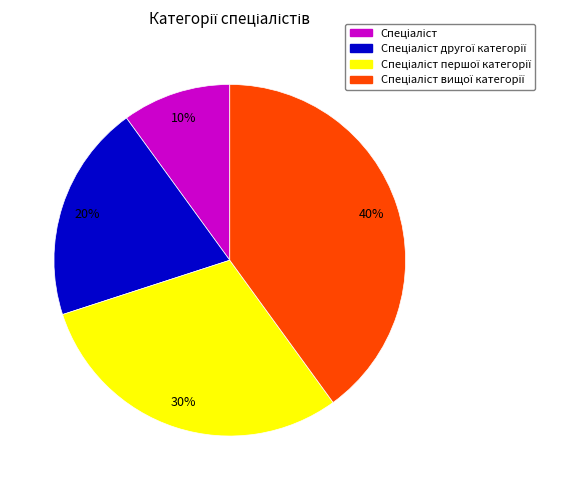

How many slices are in this pie chart?

4